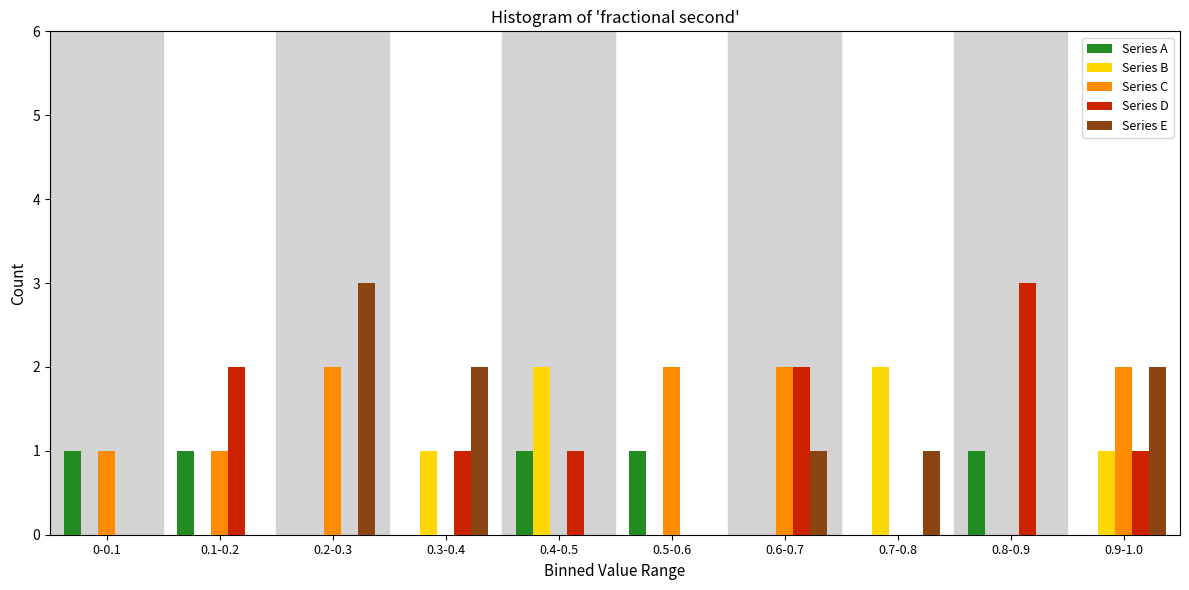

The Series C series shows 1 at 0.4-0.5. True or false?

False